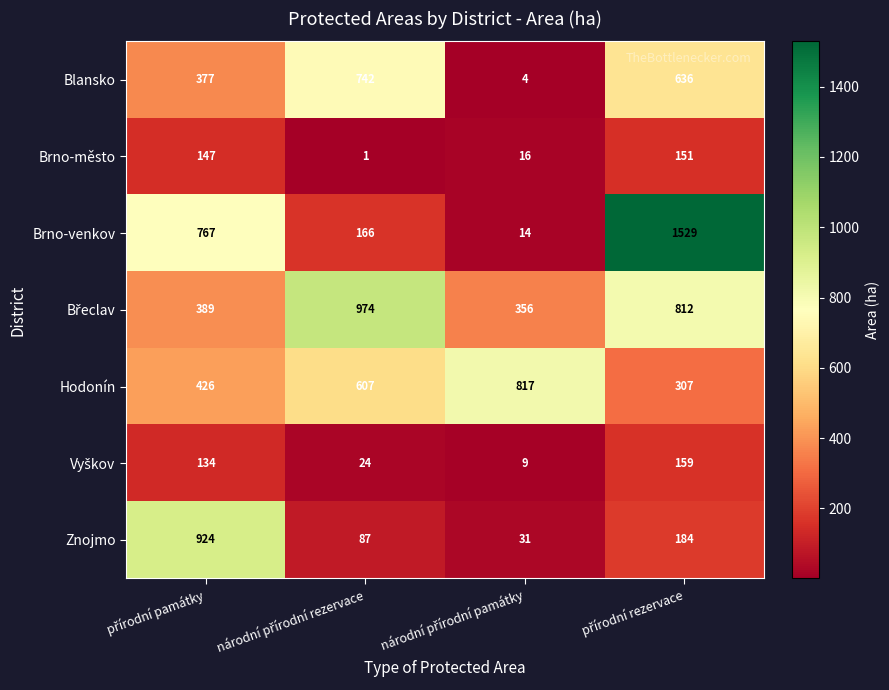

At how many categories does at least one series exceed 847?

3